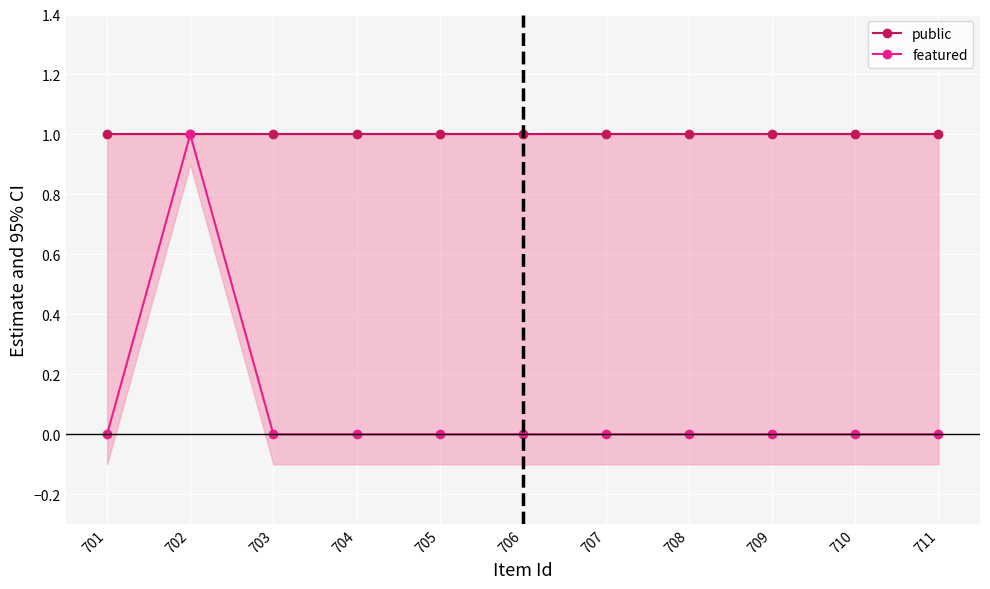

Is the value of featured at 707 greater than the value of public at 709?

No